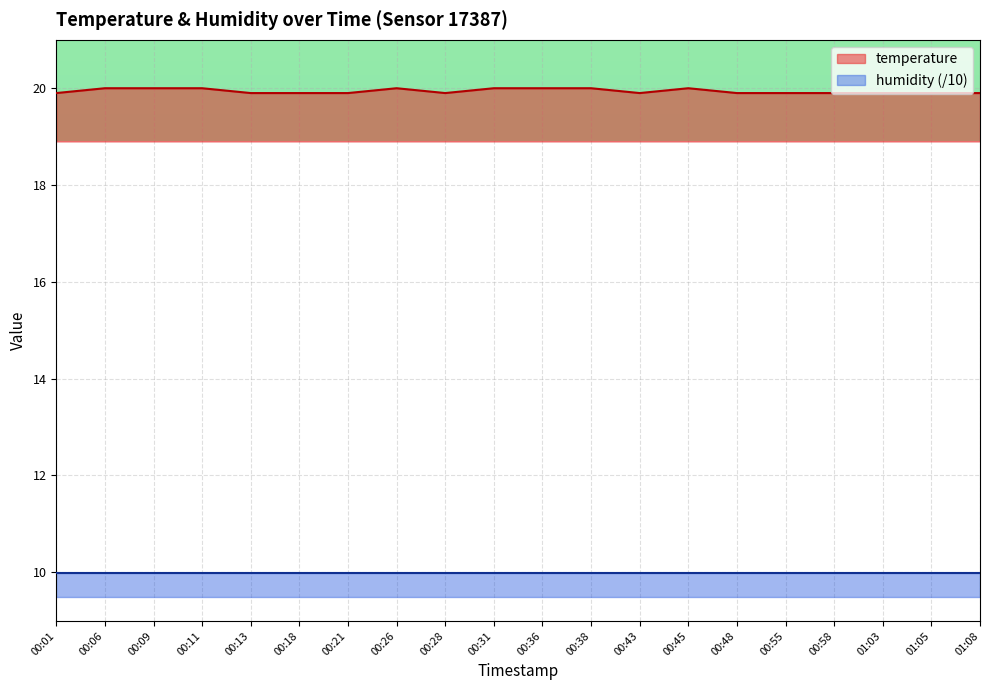

What is the sum of the values at 00:21 and 00:26?

39.9